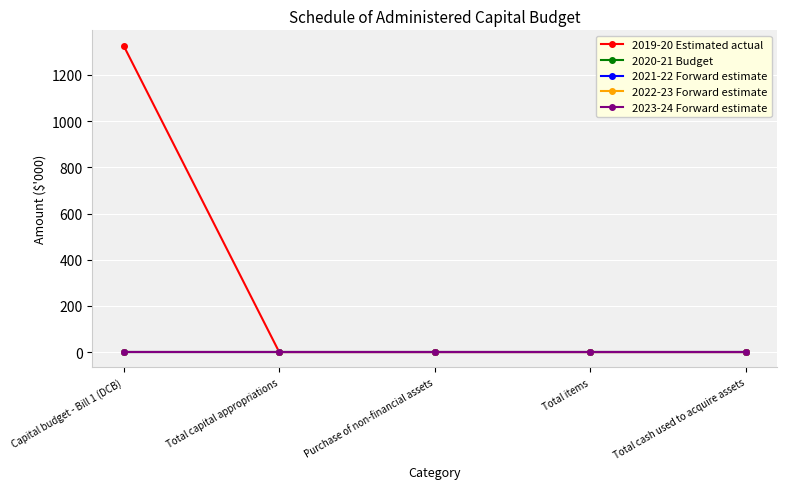

Is this an area chart (filled region under the line)?

No